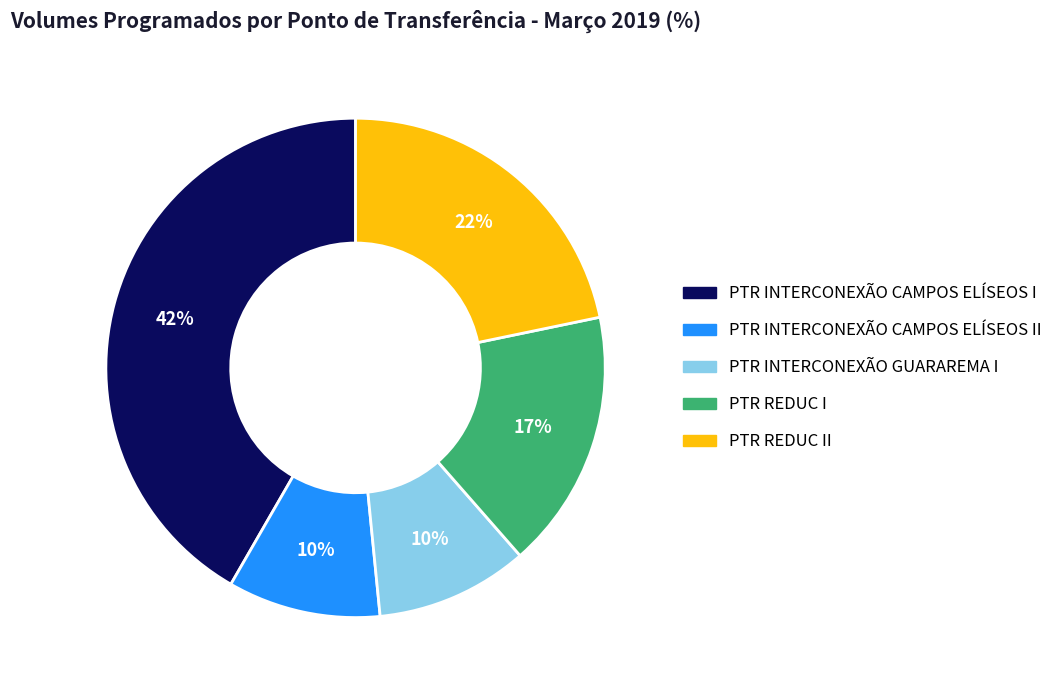

To the nearest percent, what is the difference between the largest and smallest slice percentages?

32%